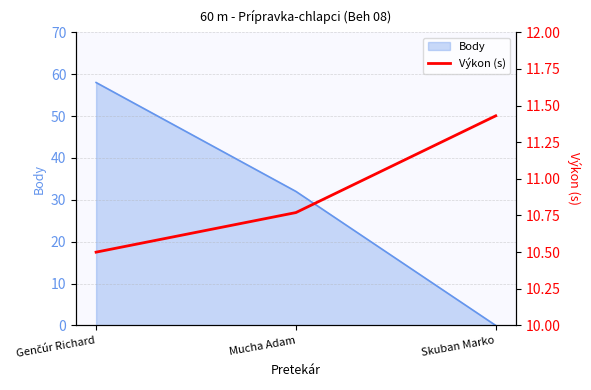

True or false: Body has a value of 0 at Skuban Marko.

True